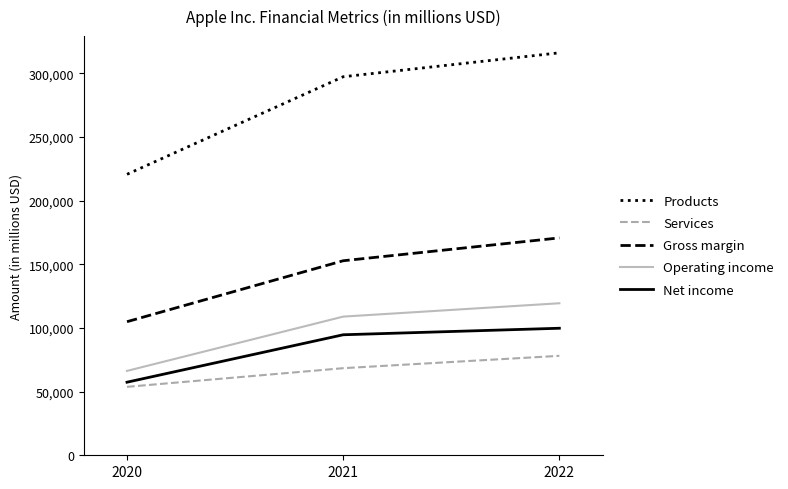

The value of Products at 2022 is 182855. True or false?

False